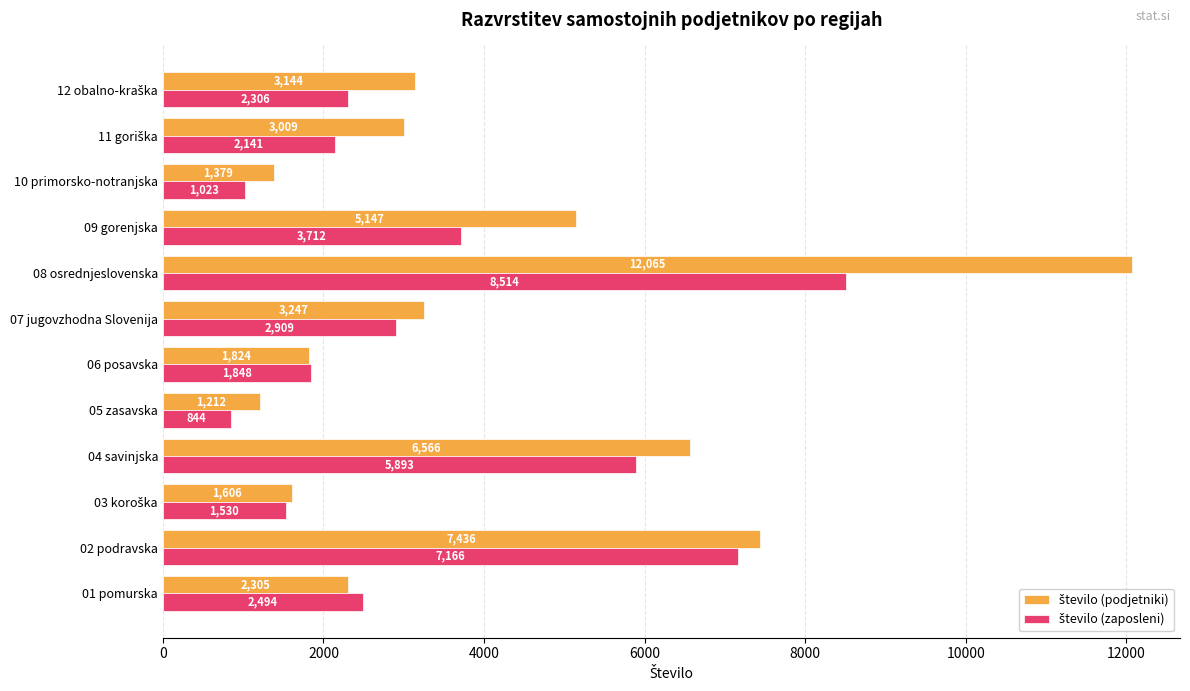

At which category does the chart reach its minimum across all series?

05 zasavska